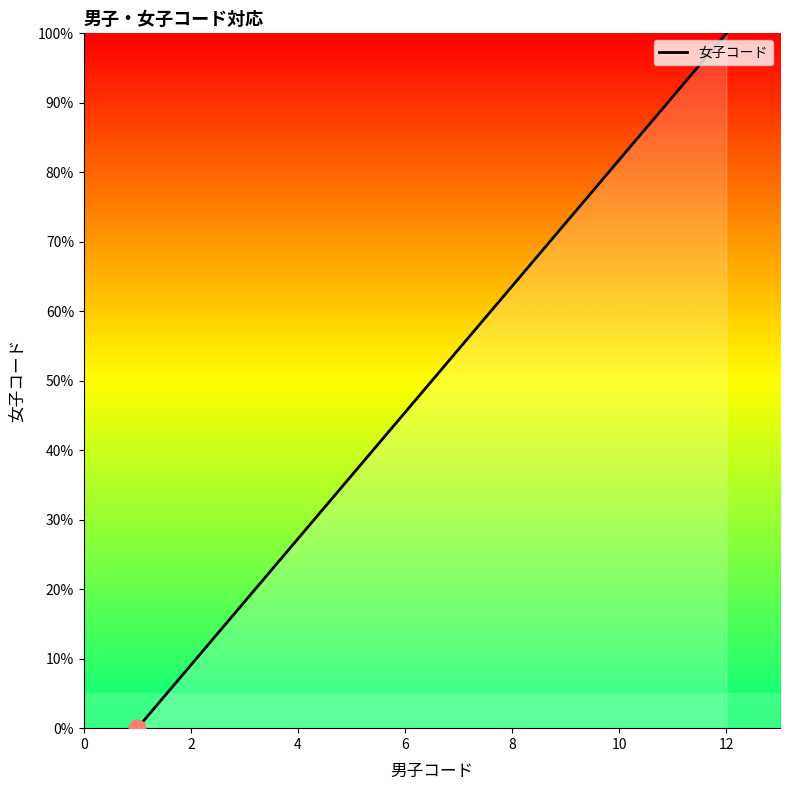

What is the difference between the maximum and minimum values?

100.0